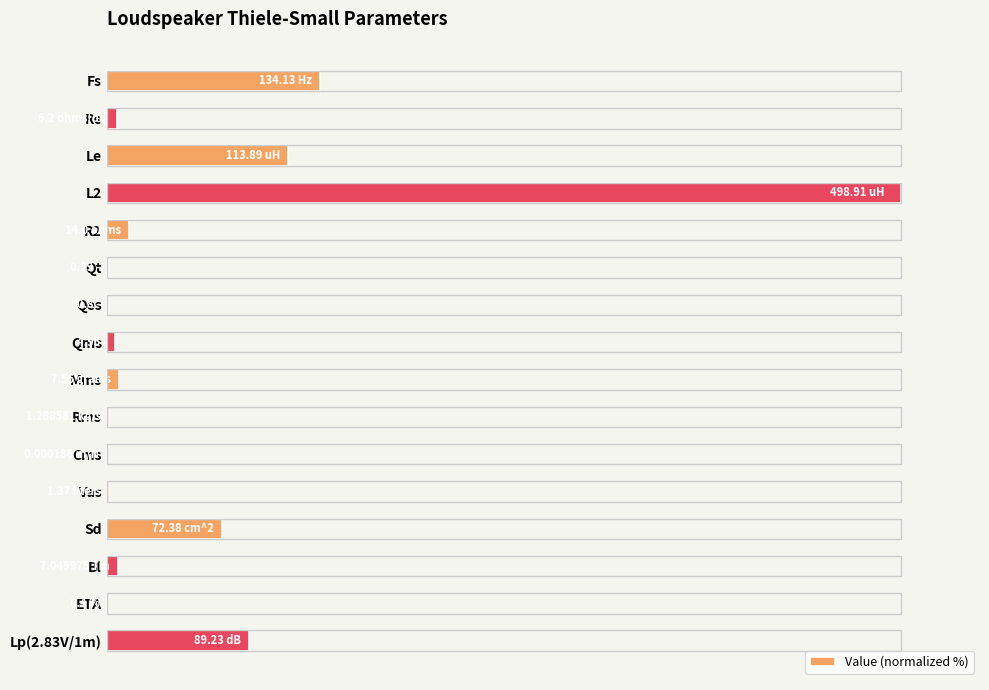

What is the difference between the maximum and second lowest values?

99.9